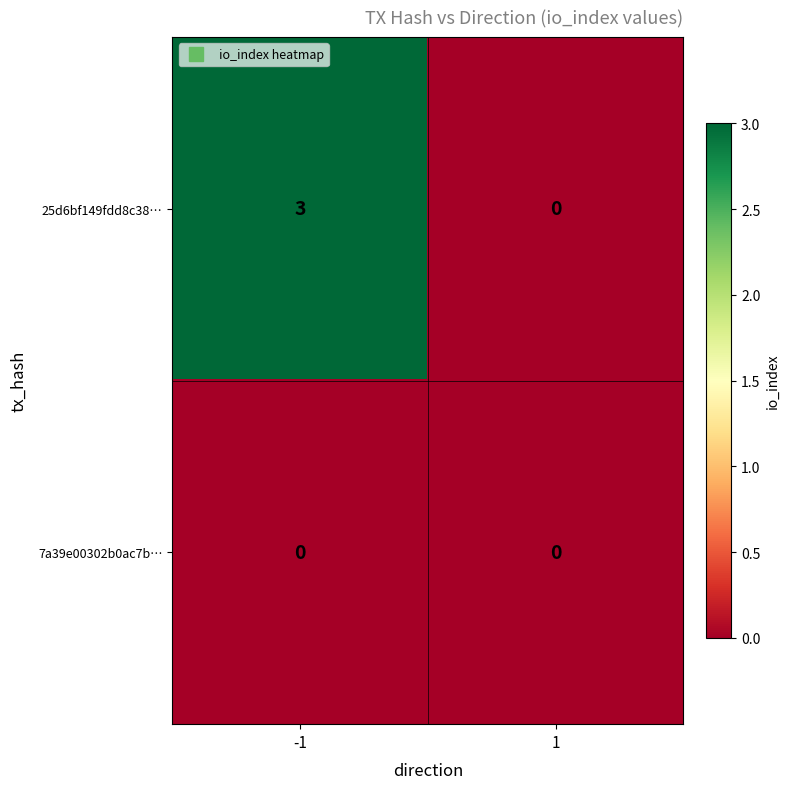

List the series in order of their overall mean, highest first.

25d6bf149fdd8c38…, 7a39e00302b0ac7b…